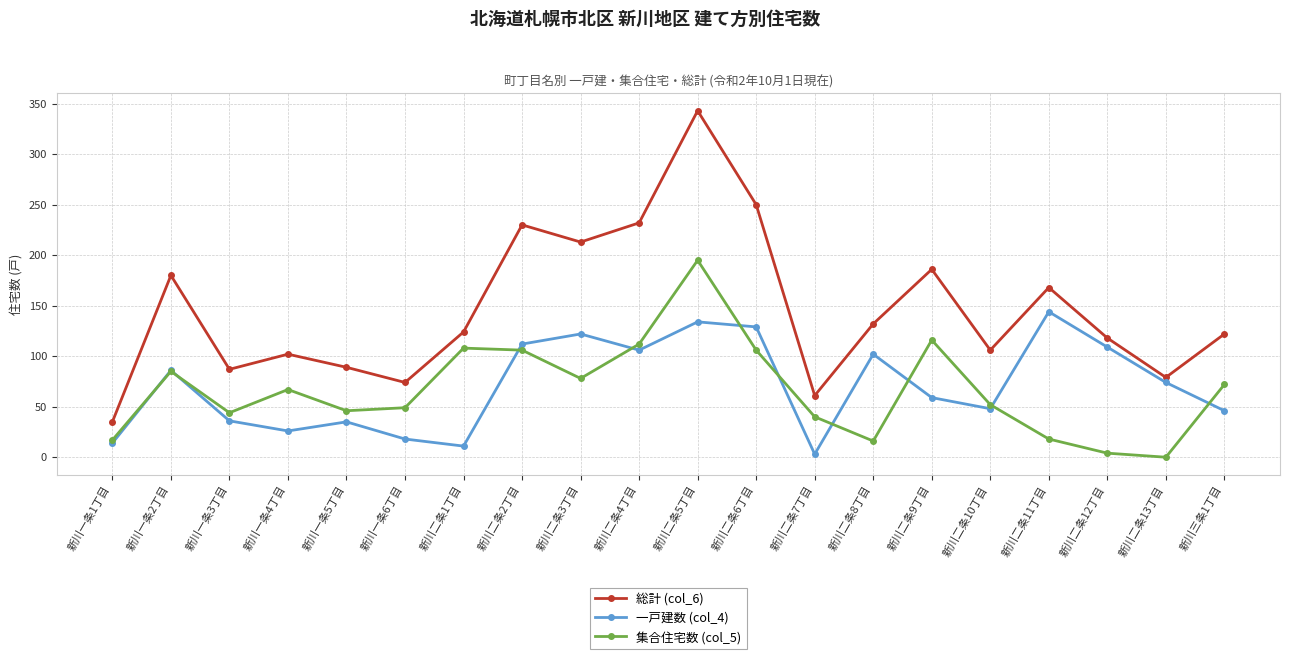

The value of 集合住宅数 (col_5) at 新川二条8丁目 is 16. True or false?

True